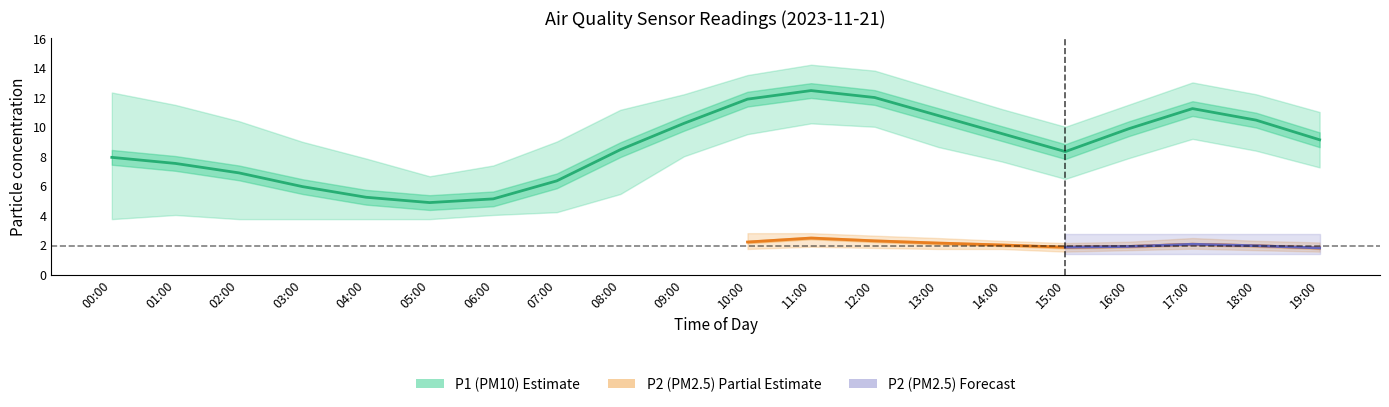

What is the label of the 2nd point from the left?

01:00